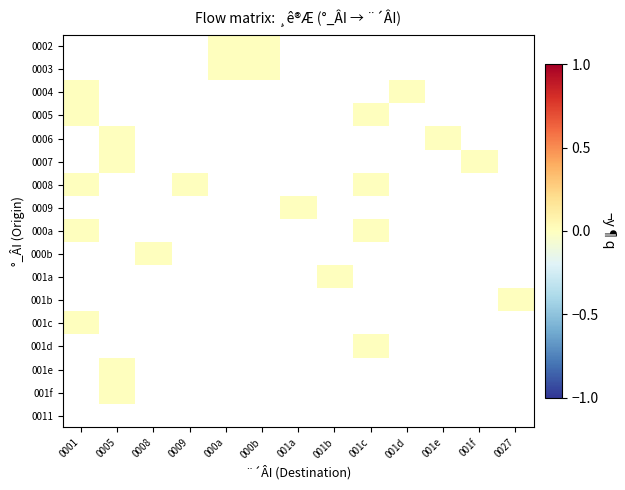

Which label corresponds to the smallest value in the chart?

000a